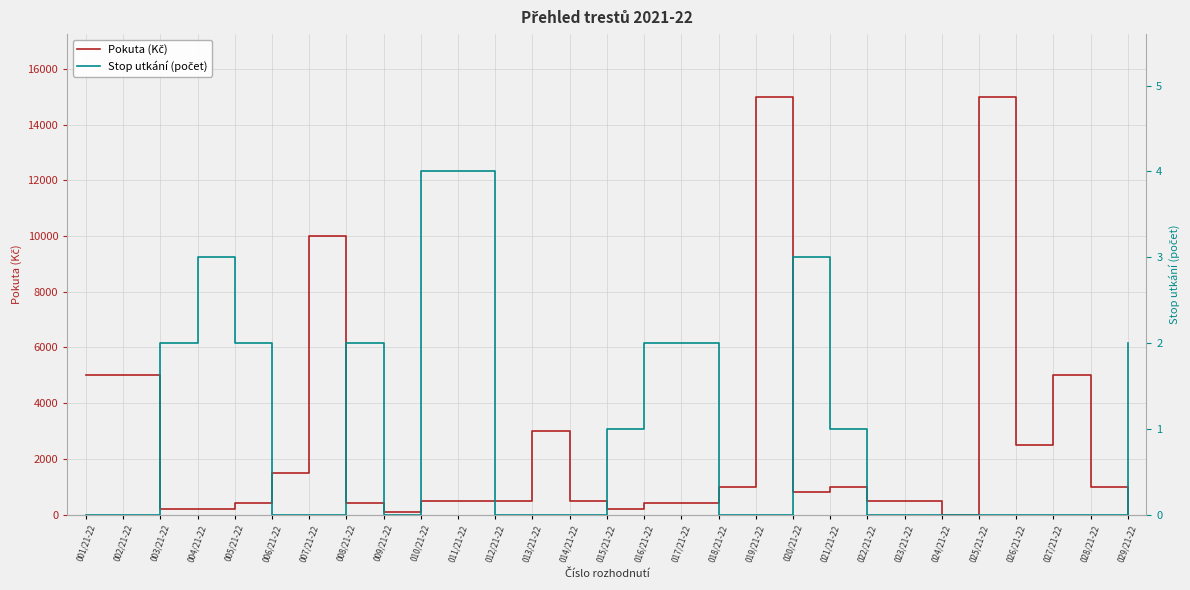

How many lines are shown in the chart?

2